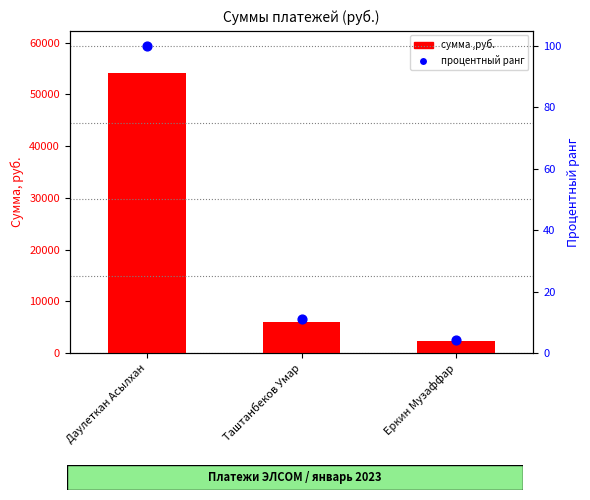

What are all the series names shown in the legend?

сумма ,руб., процентный ранг